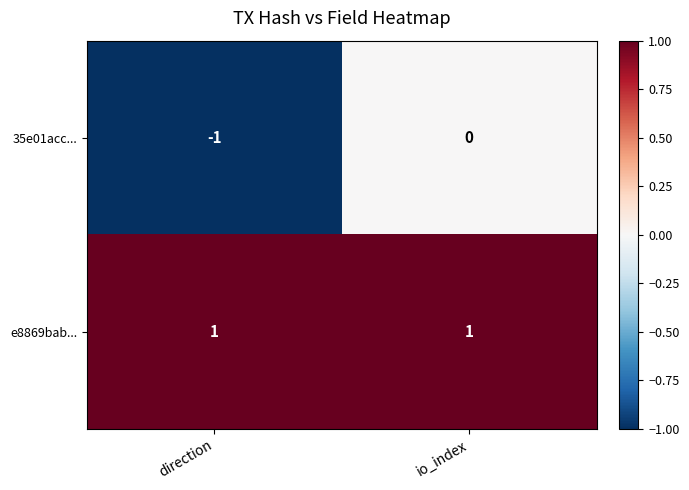

List the series in order of their overall mean, lowest first.

35e01acc..., e8869bab...